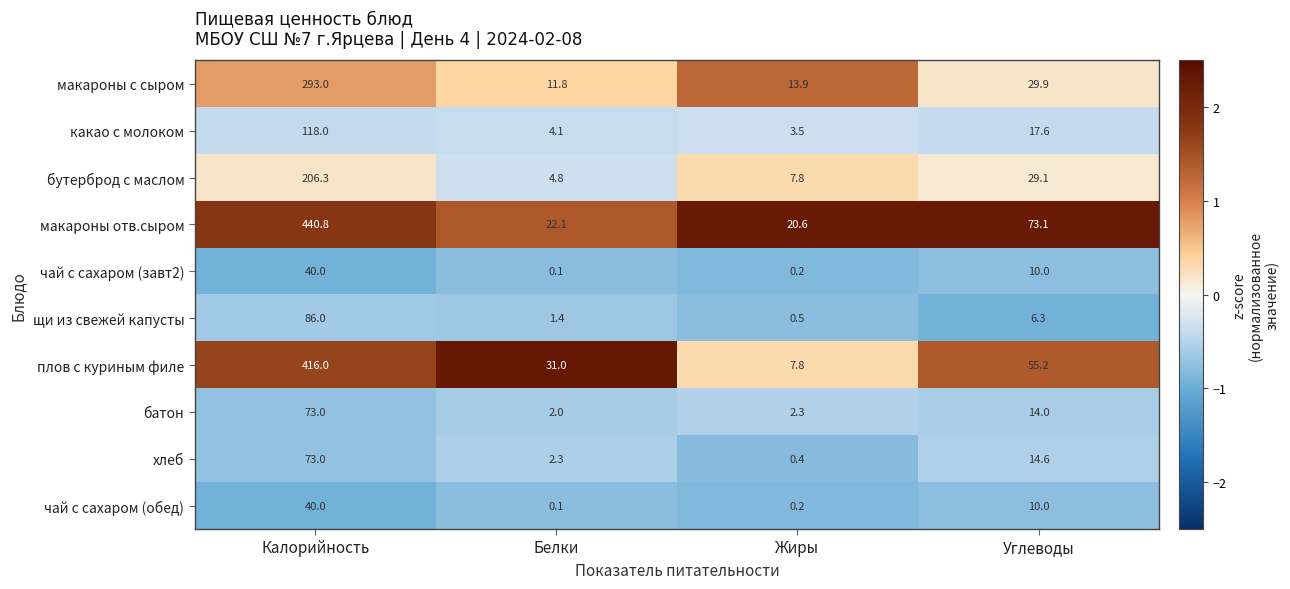

Which series has the largest total across all categories?

макароны отв.сыром